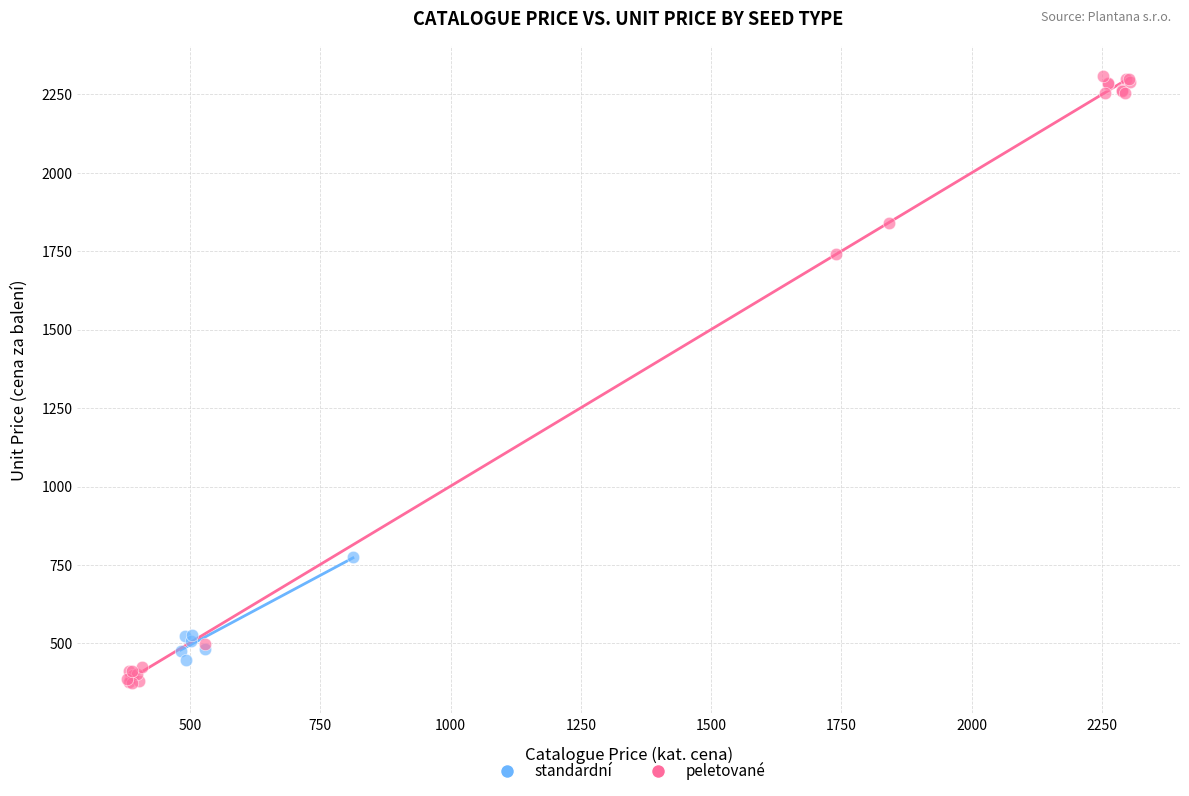

Which series has the largest Y range (max minus min)?

peletované